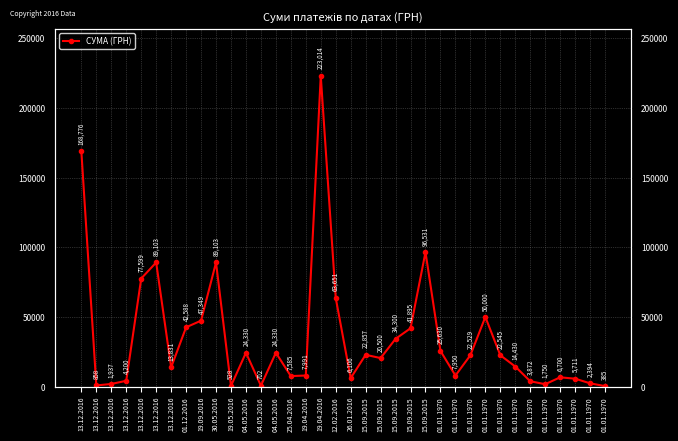

How many distinct data groups are displayed?

1